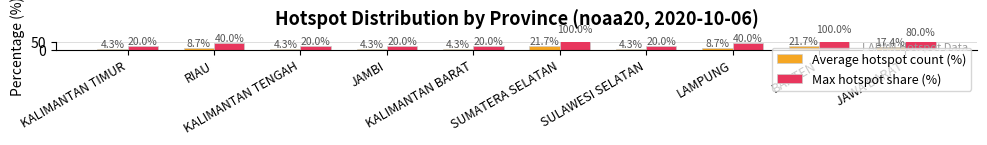

How many bars are there in each group?

2